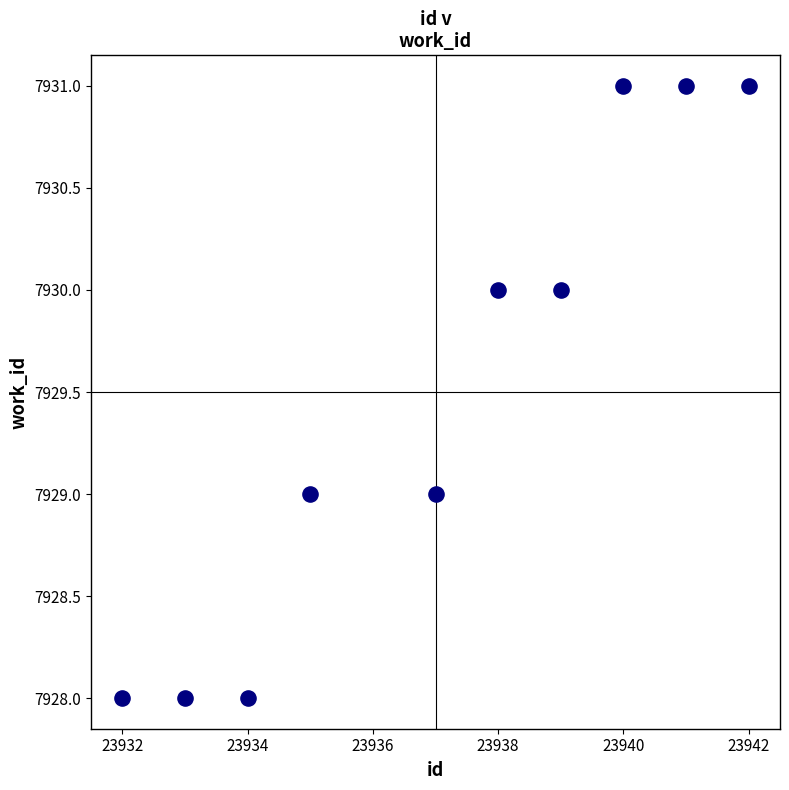

What is the range of Y values (max minus min)?

3